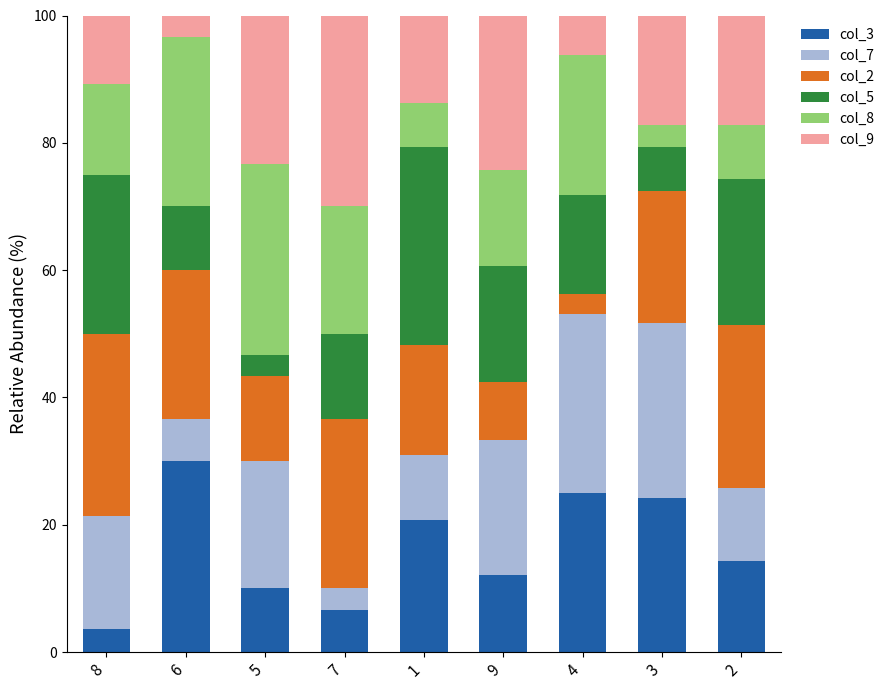

What is the total value across all series at 3?

100.0